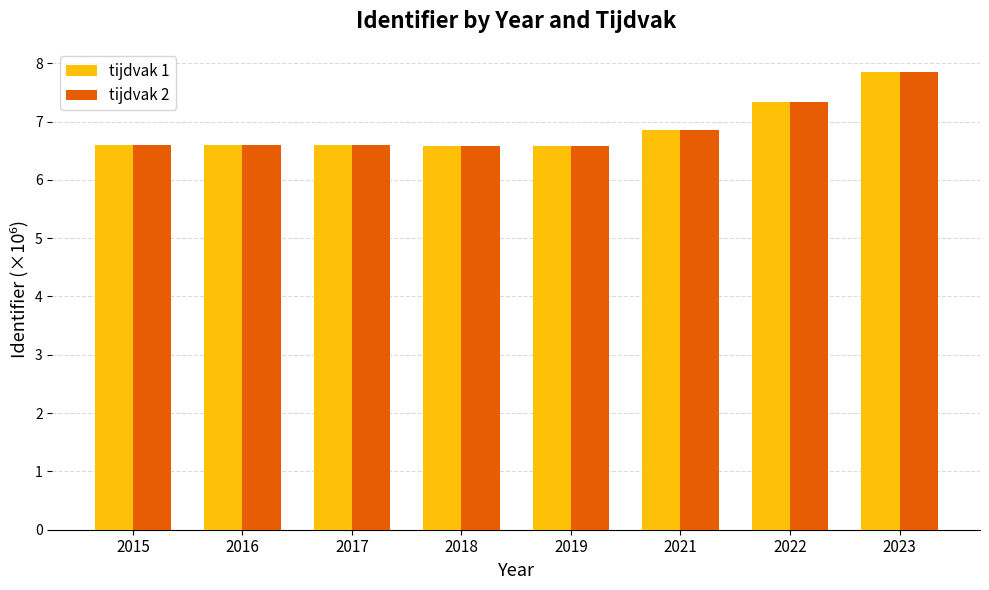

Which category has the highest value across all series?

2023